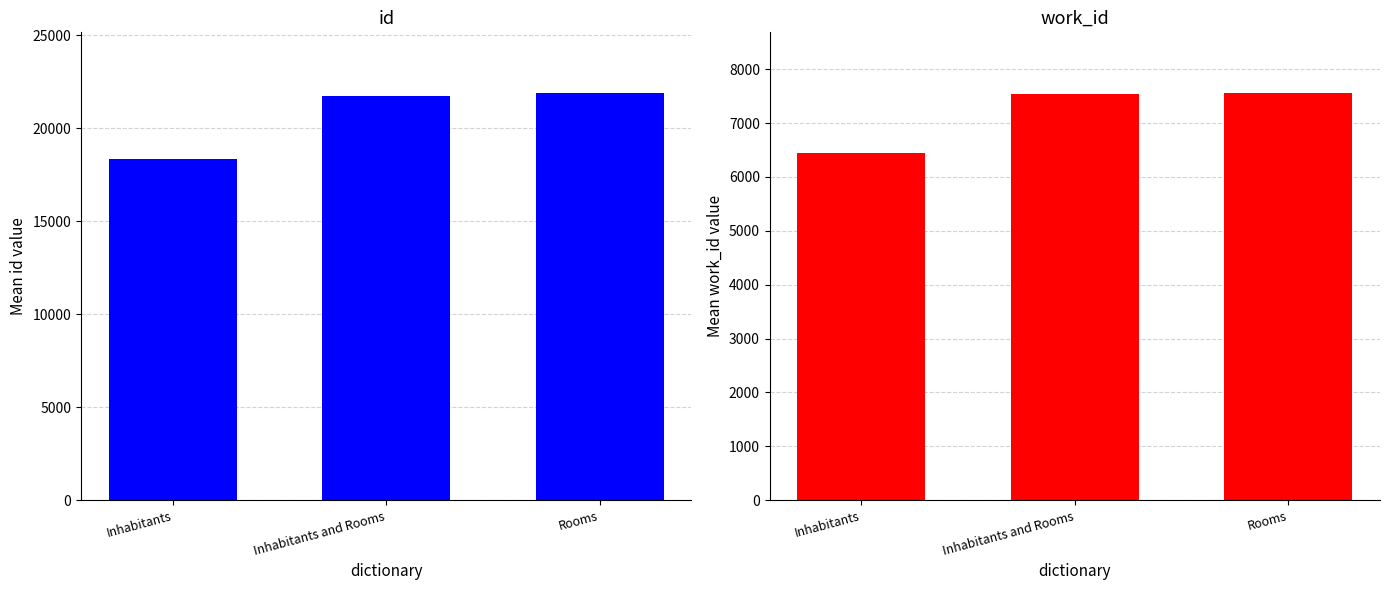

At which label is work_id closest to 6994?

Inhabitants and Rooms